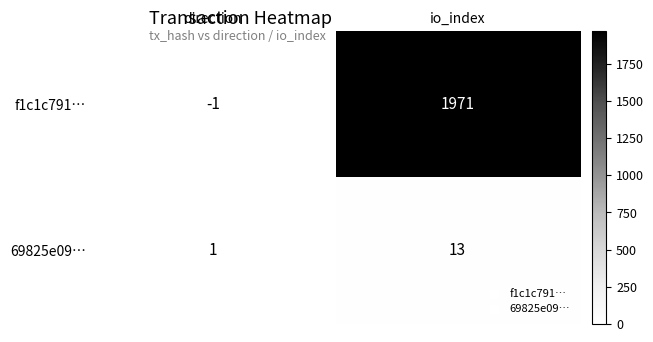

Which series changed the most between direction and io_index?

f1c1c791…